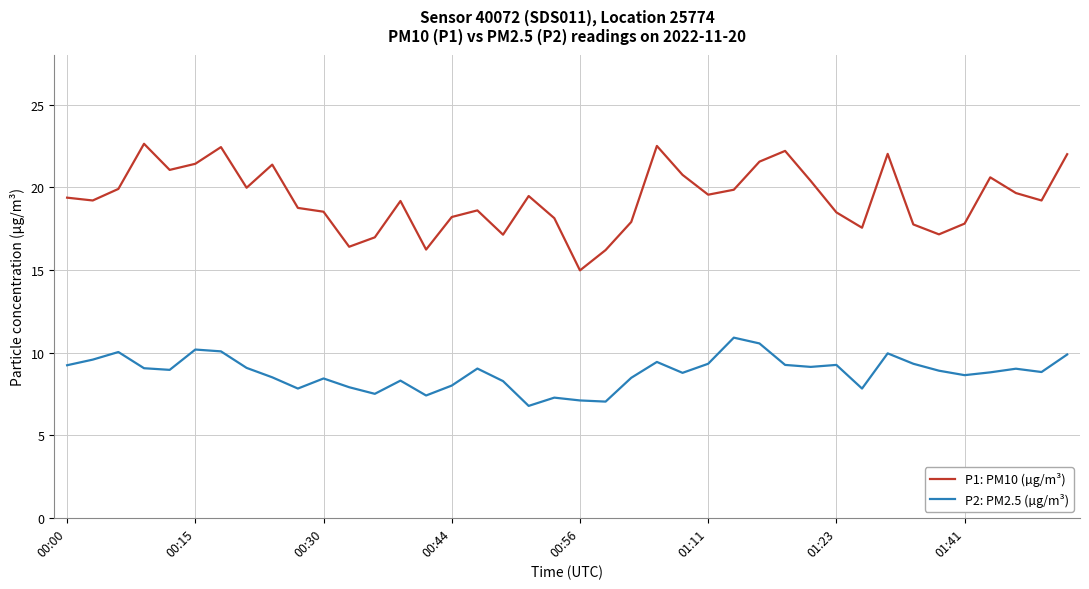

Which series has the largest total across all categories?

P1: PM10 (µg/m³)